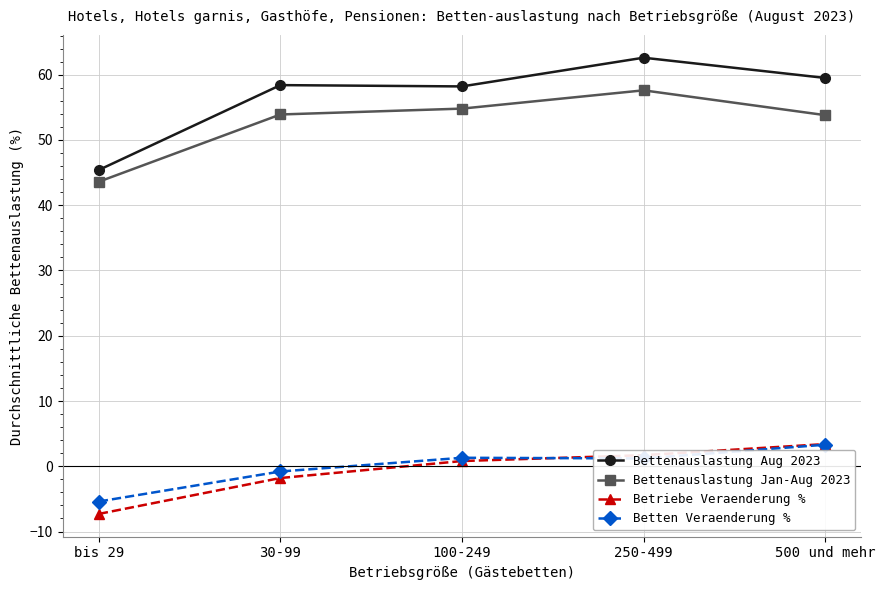

At which category is the sum across all series the highest?

250-499